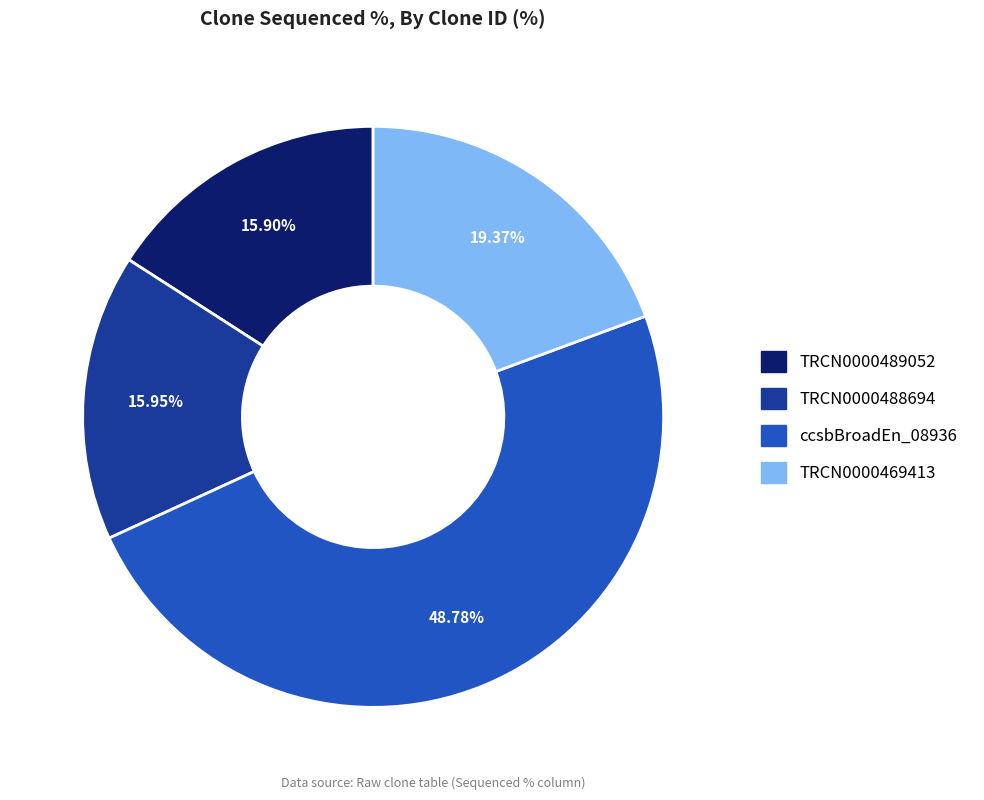

Is there any slice that represents more than half of the pie?

No